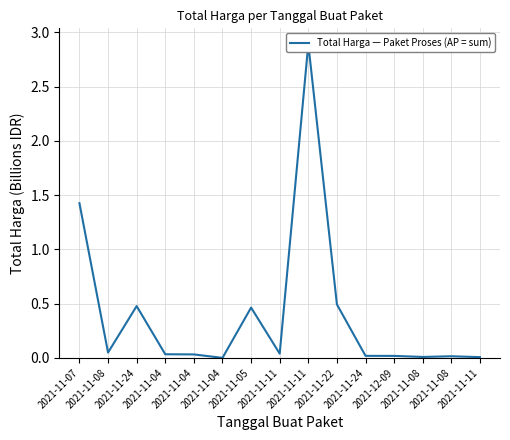

Which has a higher value, 2021-11-24 or 2021-11-07?

2021-11-07